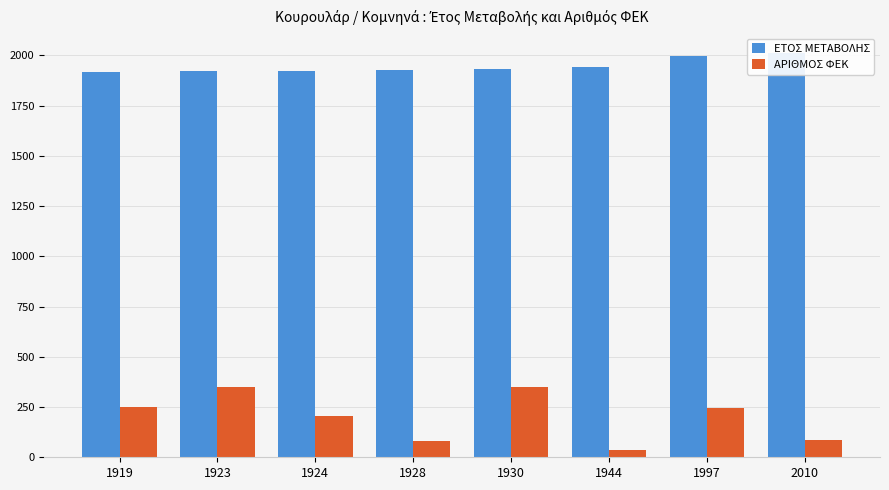

Reading left to right, list all the values displayed in this chart.

ΕΤΟΣ ΜΕΤΑΒΟΛΗΣ: 1919=1919	1923=1923	1924=1924	1928=1928	1930=1930	1944=1944	1997=1997	2010=2010
ΑΡΙΘΜΟΣ ΦΕΚ: 1919=251	1923=349	1924=205	1928=81	1930=350	1944=35	1997=244	2010=87